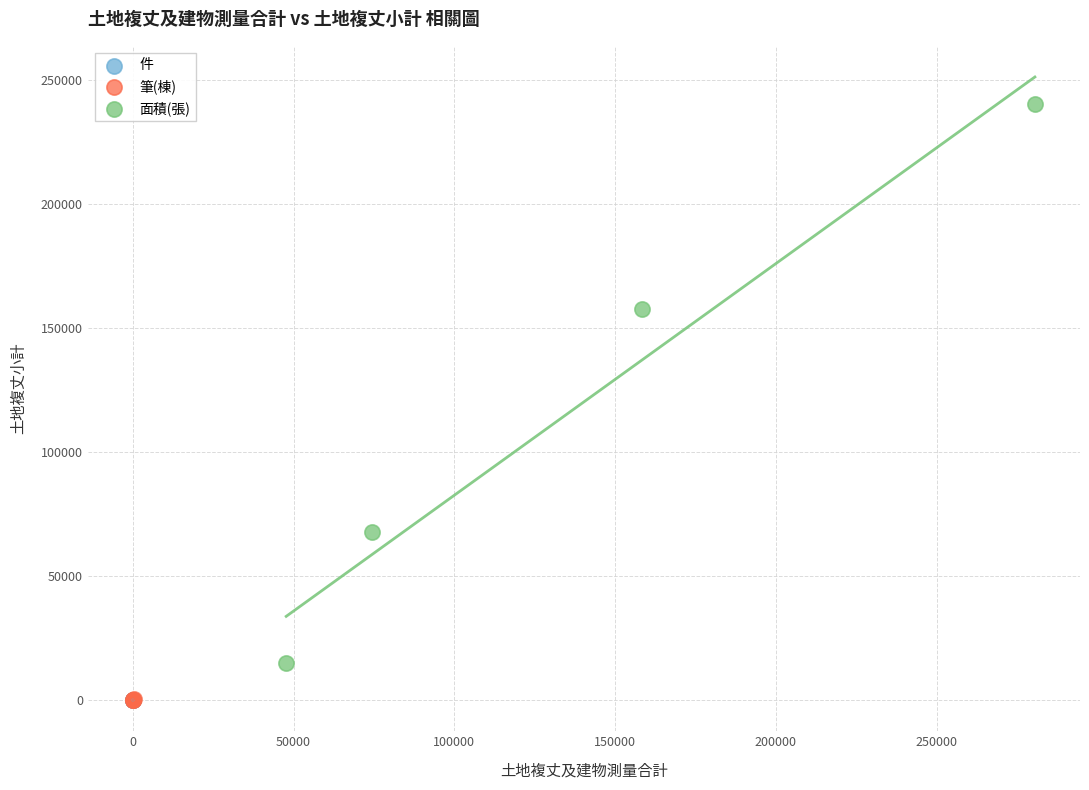

Which series has the largest Y range (max minus min)?

面積(張)